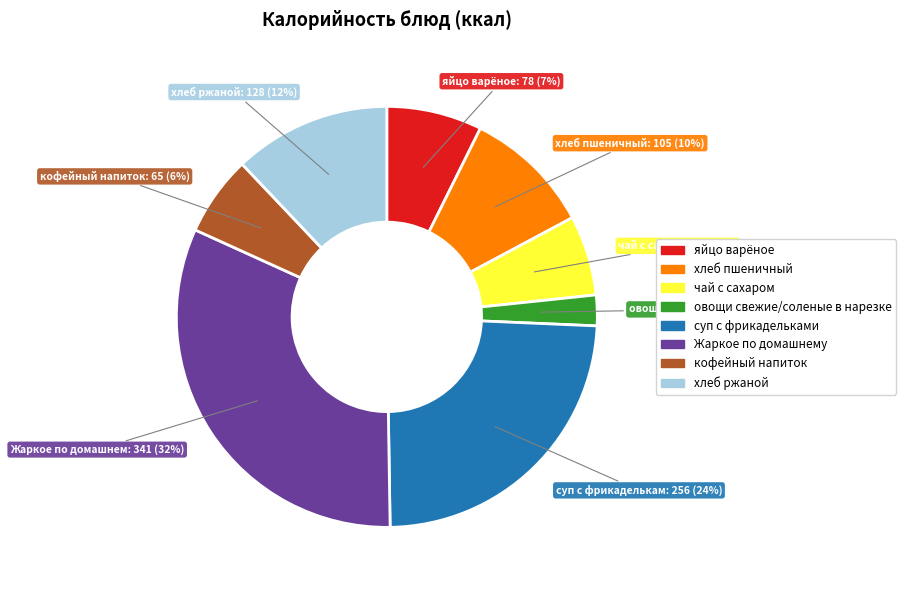

Count the number of slices in the pie.

8